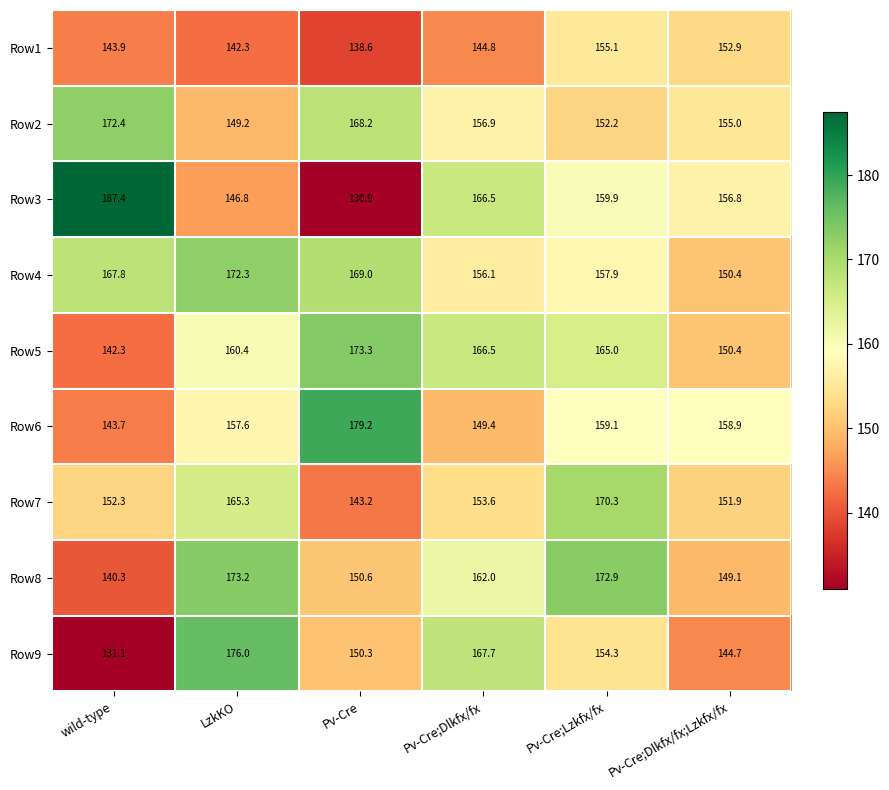

How many data points does each series have?

6